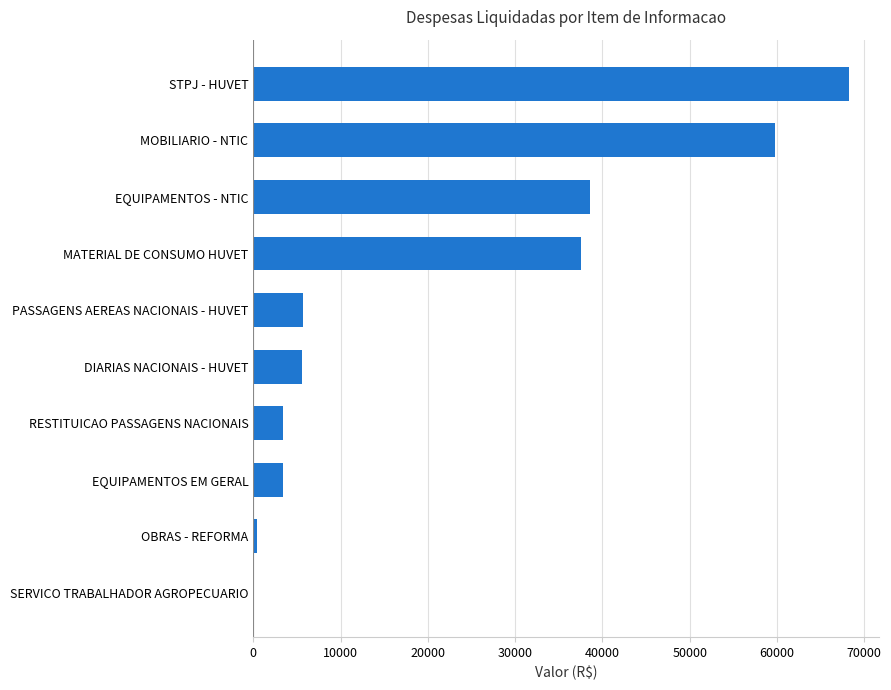

How many values are above zero?

9